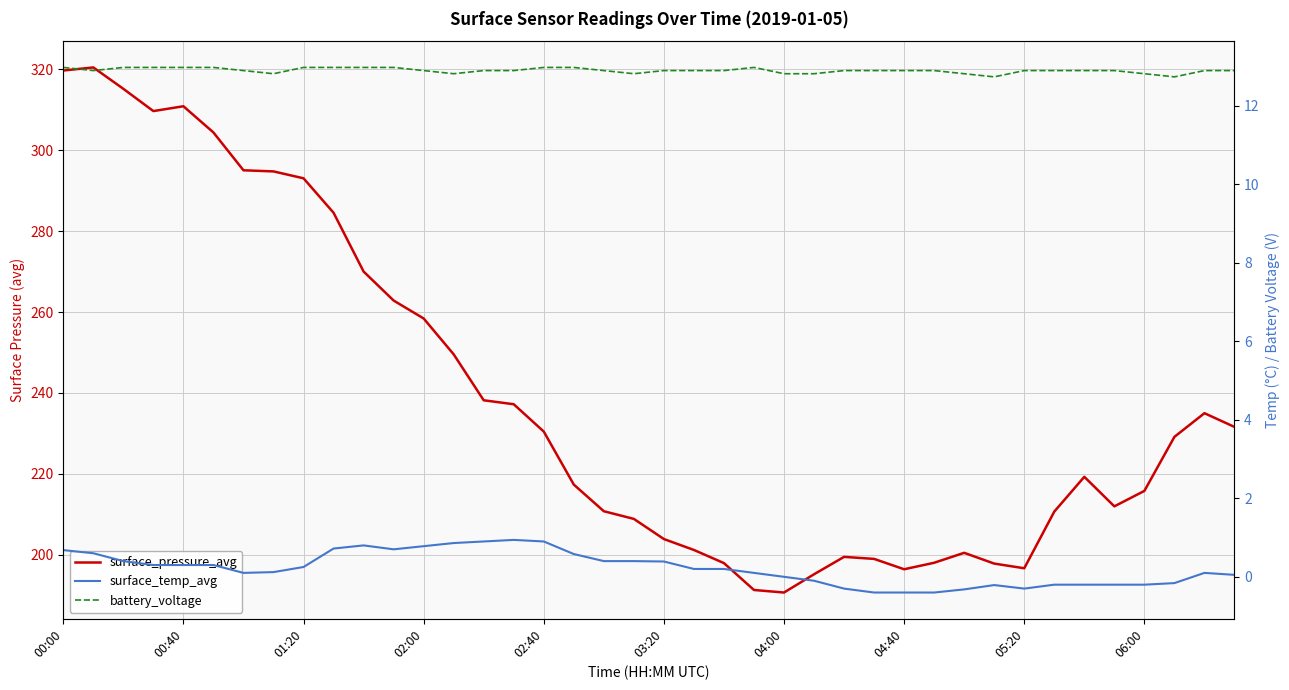

True or false: surface_pressure_avg has more than 1 interior local peaks.

True